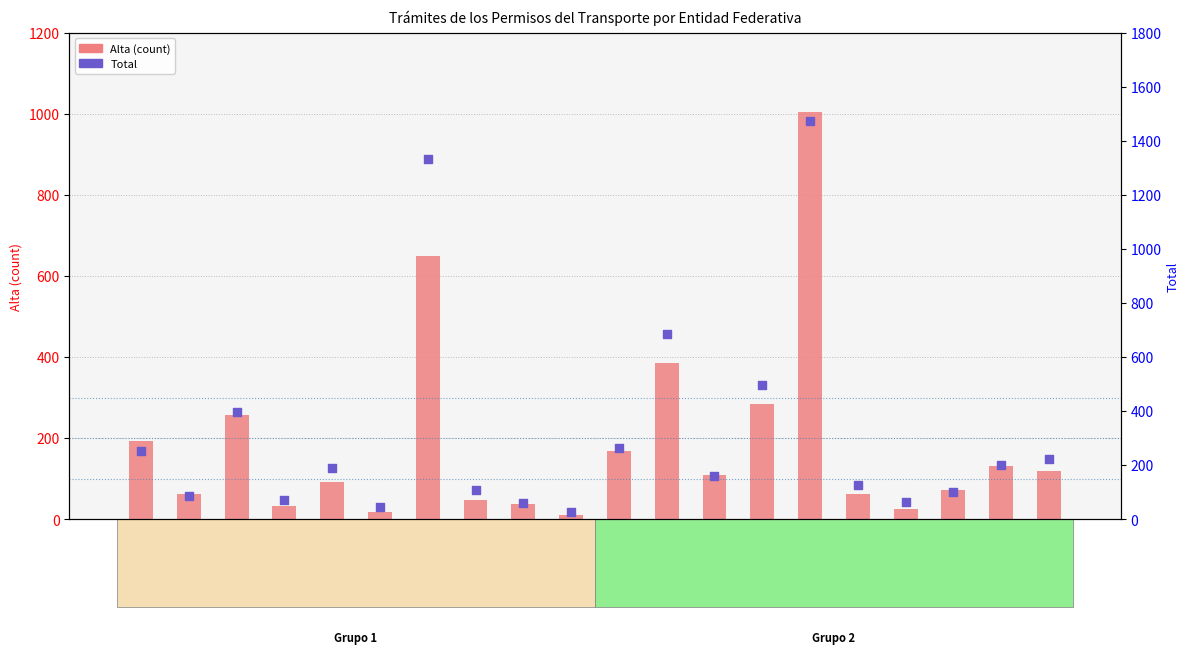

What is the total value across all series at HGO?

778